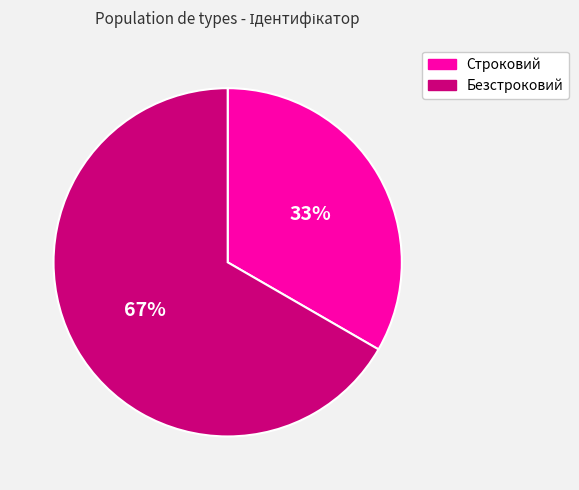

To the nearest percent, what percentage of the pie is Безстроковий?

67%